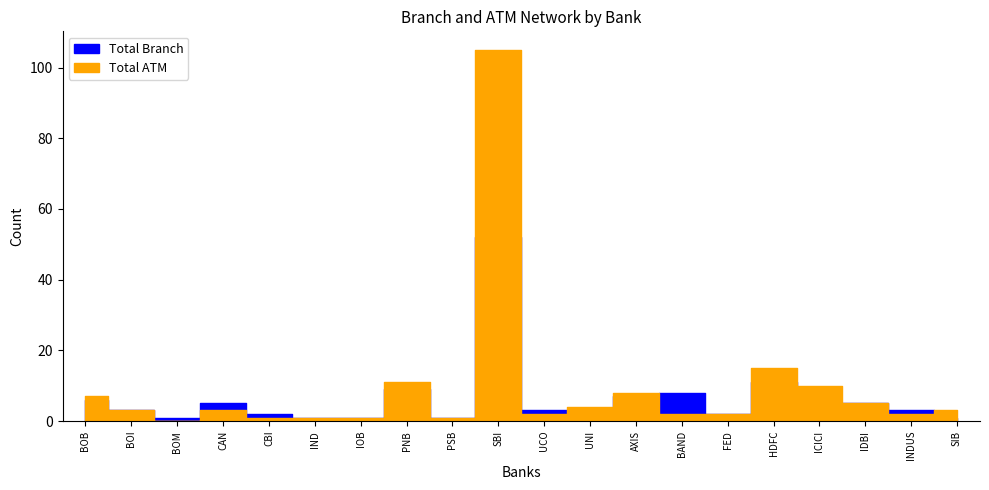

What is the sum of all Total Branch values?

128